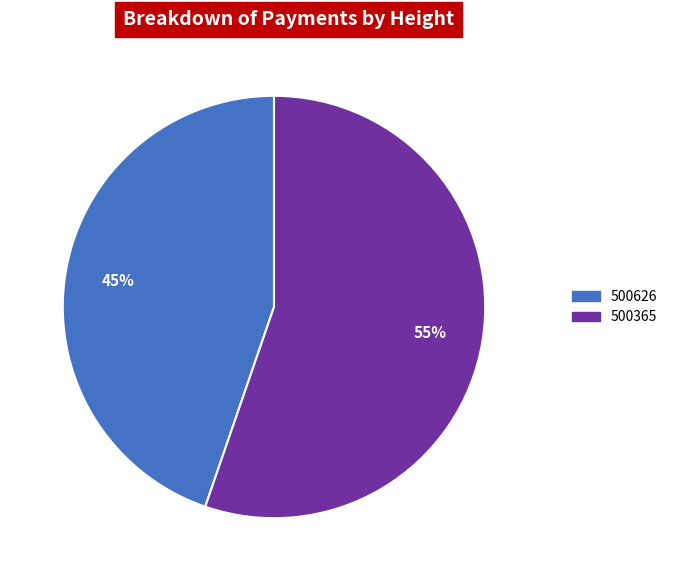

Which category accounts for the majority?

500365